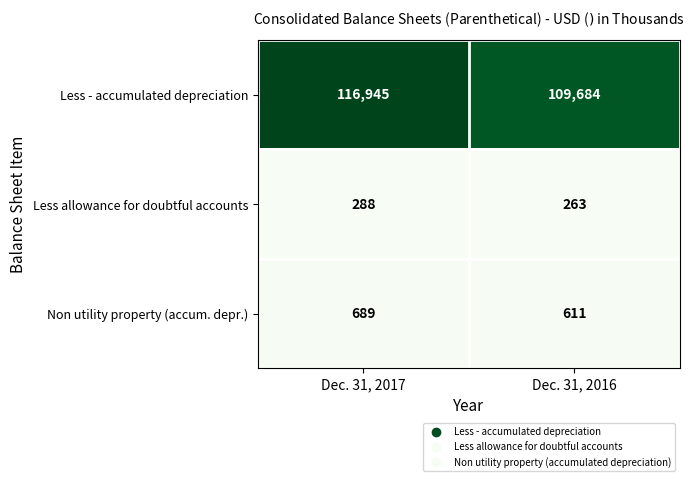

What is the total value across all series at Dec. 31, 2017?

117922